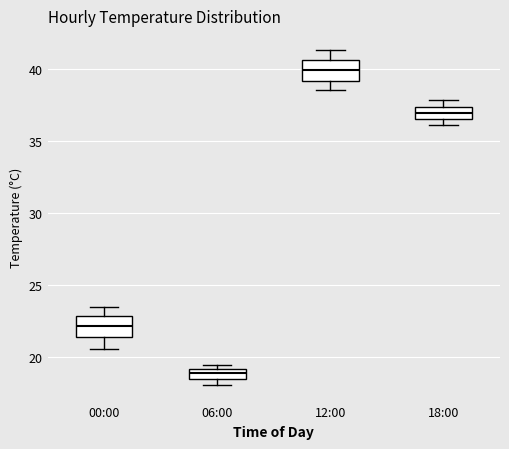

Which box has the highest median line?

12:00